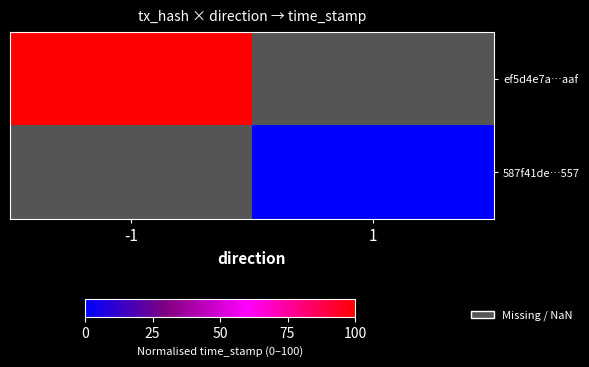

At which label is ef5d4e7a…aaf closest to 99?

-1